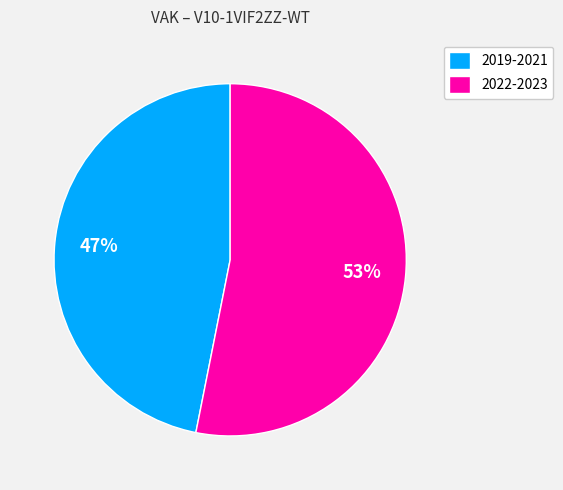

What is the largest slice in the pie chart?

2022-2023